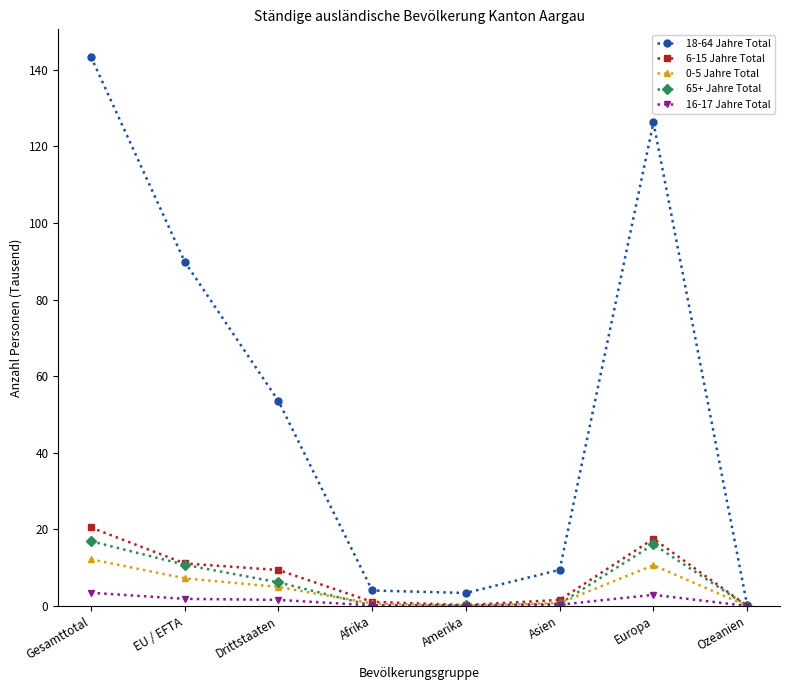

What is the difference between the second highest and second lowest values in the 65+ Jahre Total series?

16.0